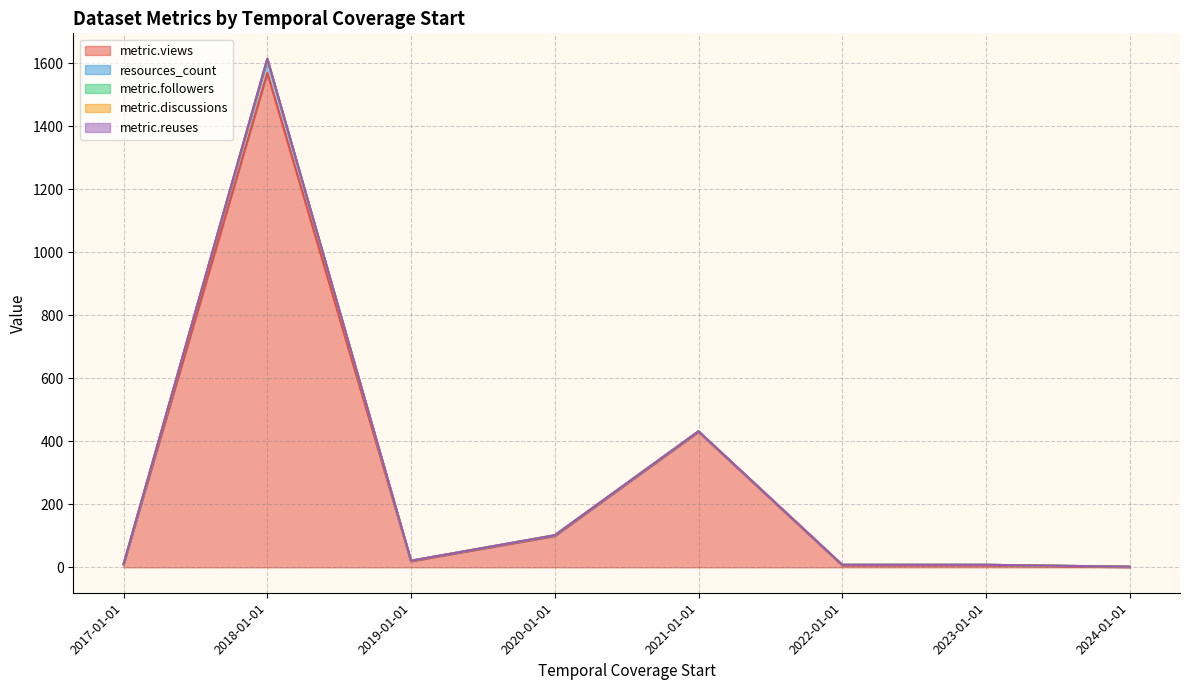

What are all the series names shown in the legend?

metric.views, resources_count, metric.followers, metric.discussions, metric.reuses